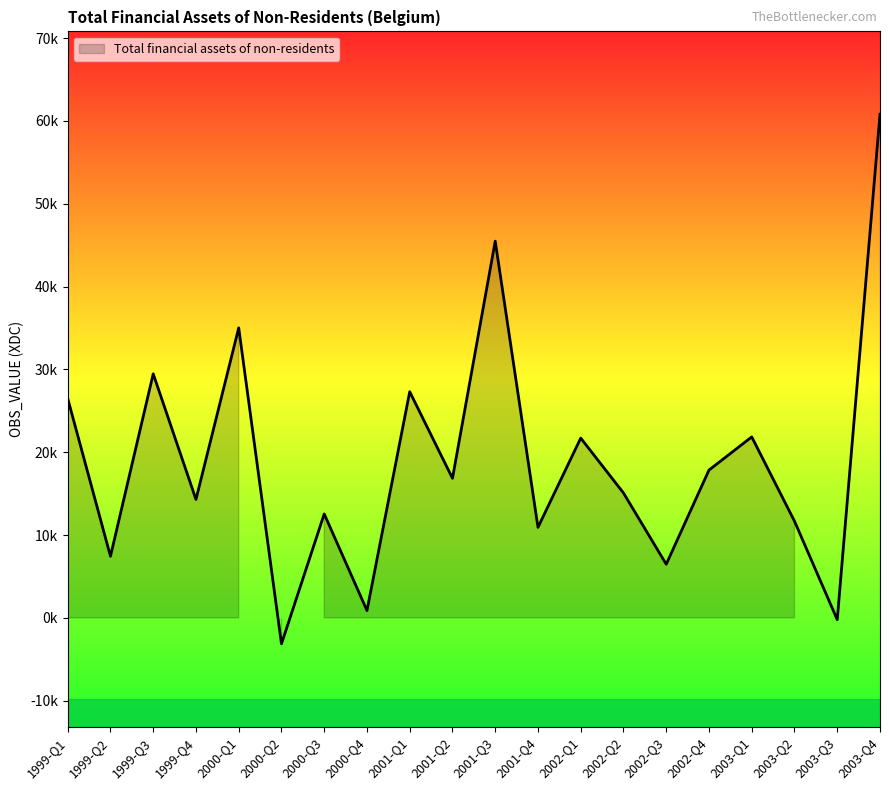

What is the minimum value shown in the chart?

-3135.9